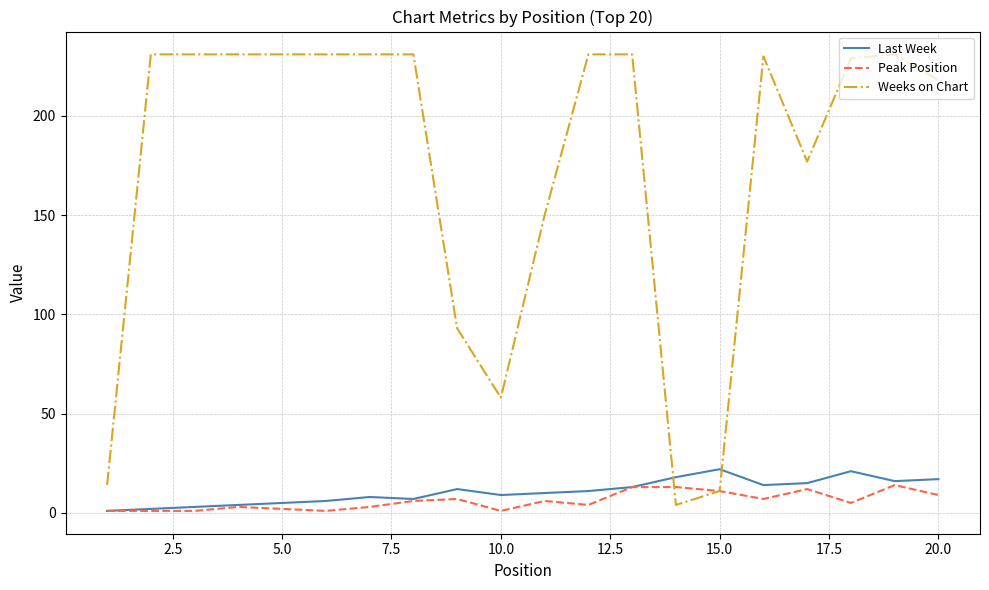

Which series has the largest range (max minus min)?

Weeks on Chart